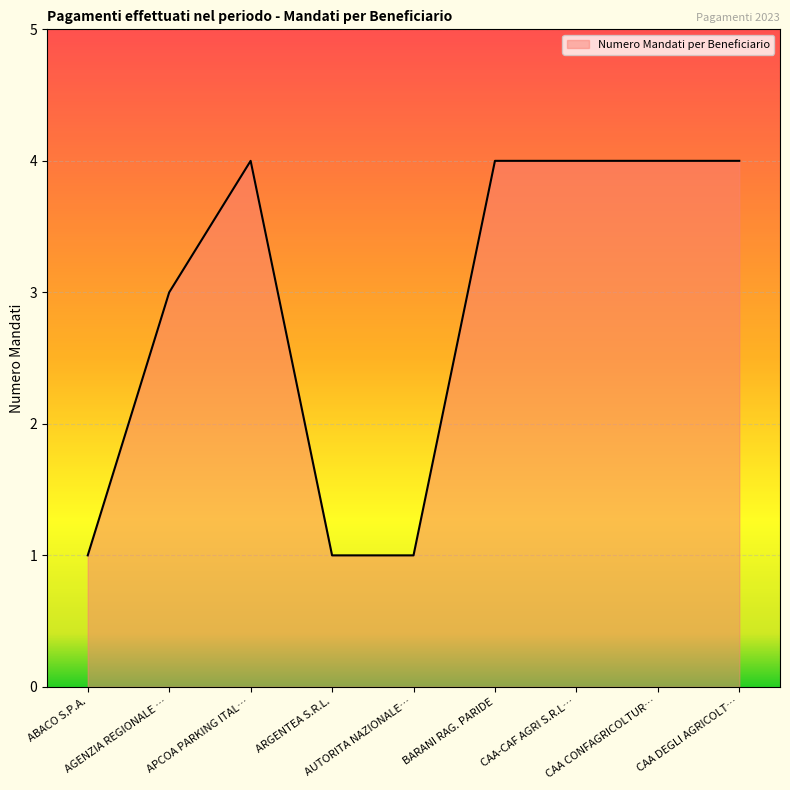

What is the difference between the maximum and minimum values?

3